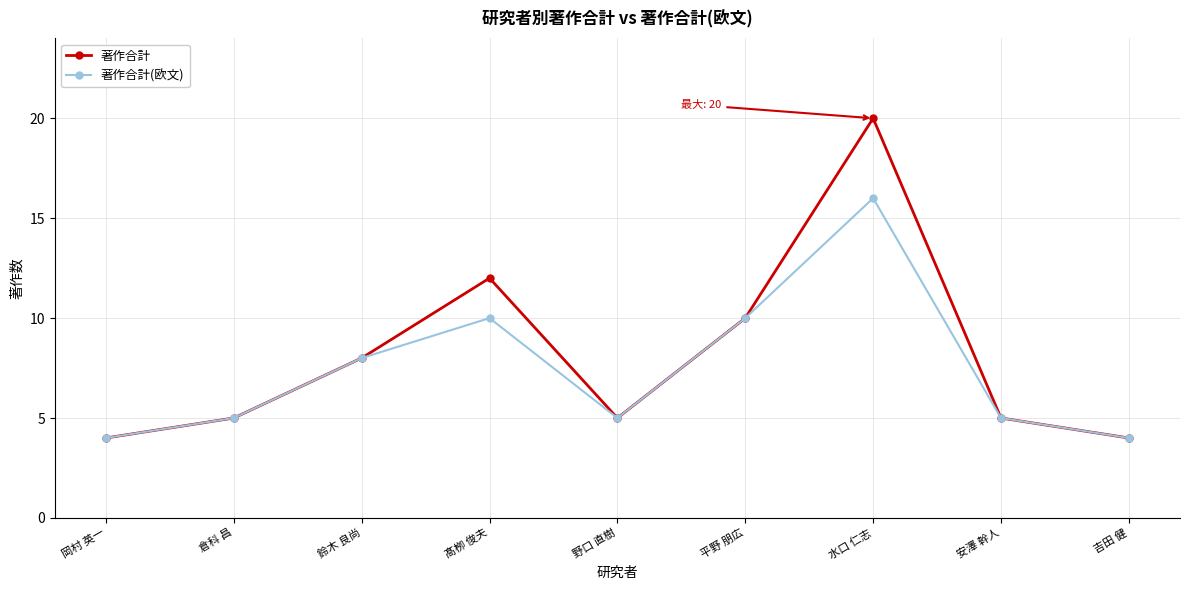

Is it true that 著作合計(欧文) equals 5 at 安澤 幹人?

True